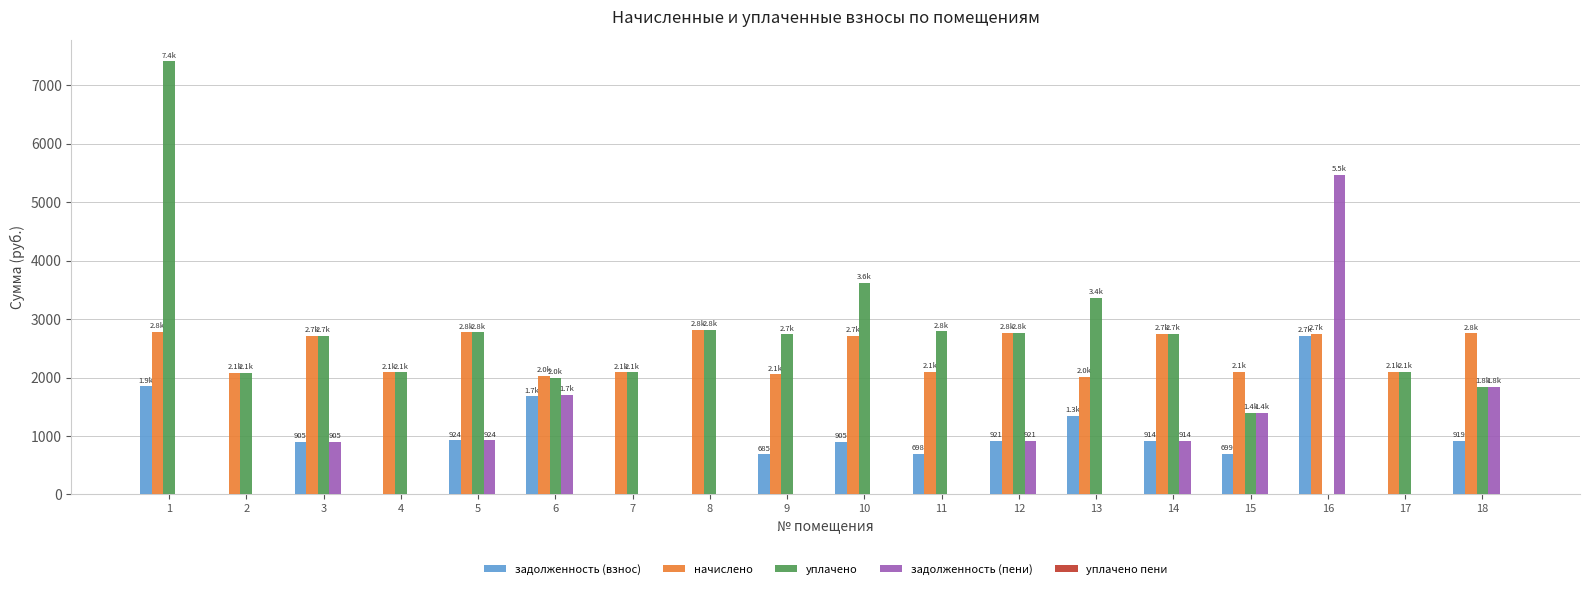

Are the bars grouped side by side (vs. stacked)?

Yes